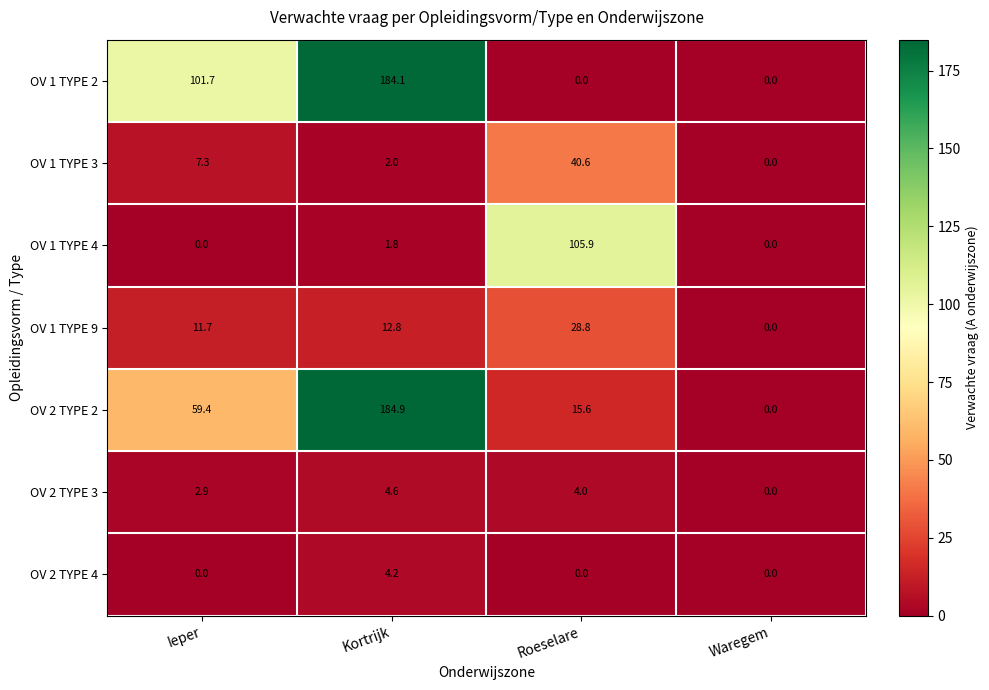

What is the difference between the highest and lowest values at Ieper?

101.7